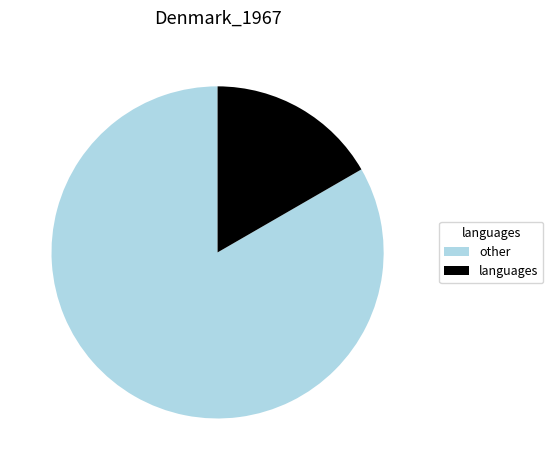

Between other and languages, which is larger?

other